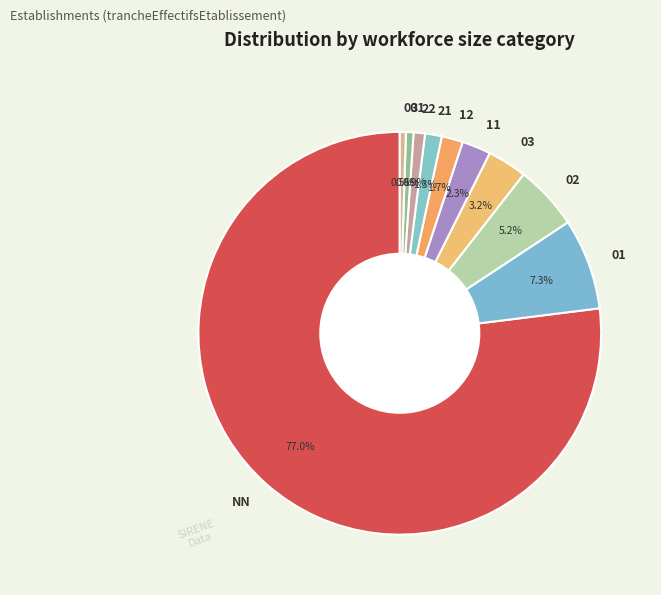

Which has a higher value, 00 or 03?

03